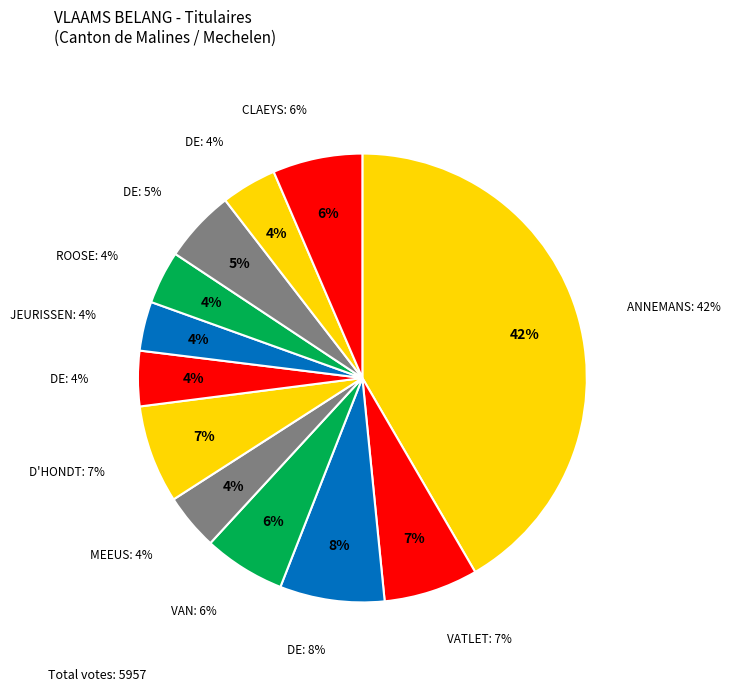

Count the number of slices in the pie.

12